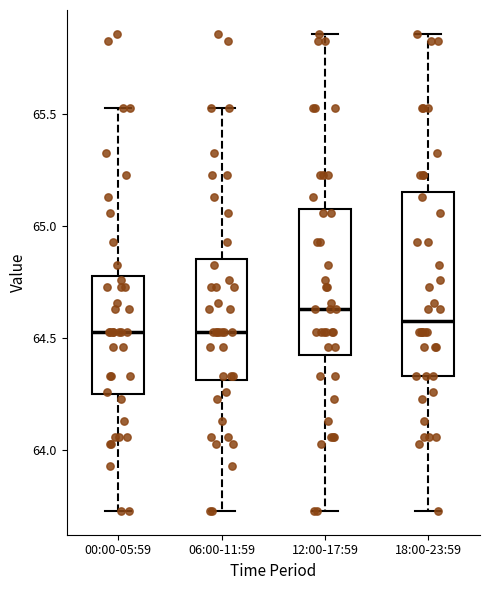

Reading left to right, transcribe this box plot: for each box, give where its median line is, the range the box spans, and where its two whiskers end, as read against the y-axis. The values are not printed on the chart, so give them approximately, as read against the axis.

00:00-05:59: median 64.55, box 64.25 to 64.80, whiskers 63.75 to 65.55
06:00-11:59: median 64.55, box 64.30 to 64.85, whiskers 63.75 to 65.55
12:00-17:59: median 64.65, box 64.45 to 65.10, whiskers 63.75 to 65.85
18:00-23:59: median 64.60, box 64.35 to 65.15, whiskers 63.75 to 65.85